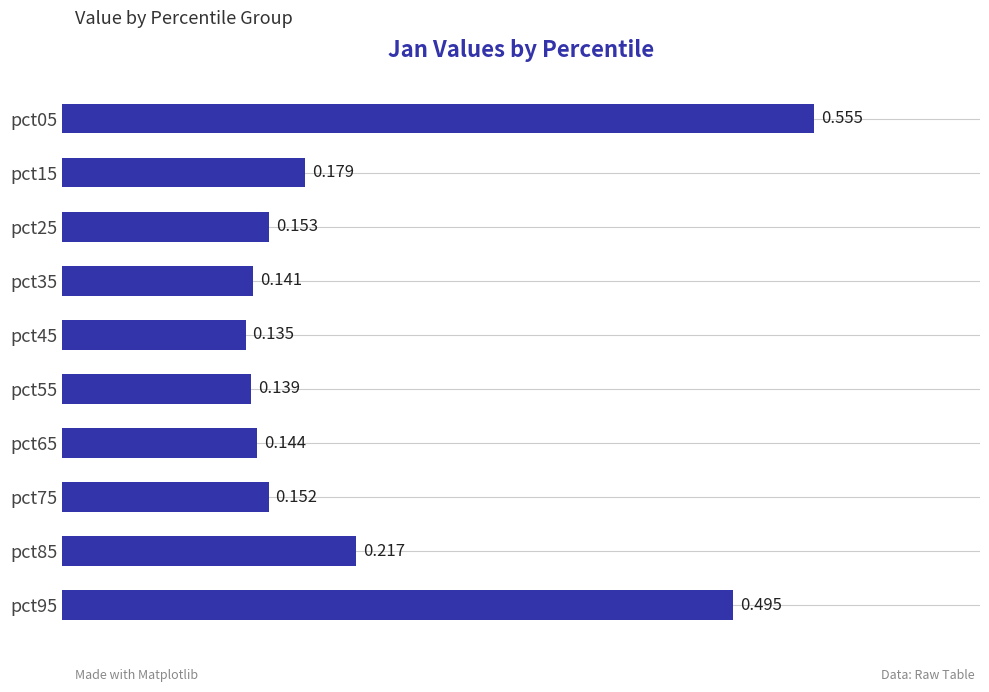

Are the bars horizontal?

Yes